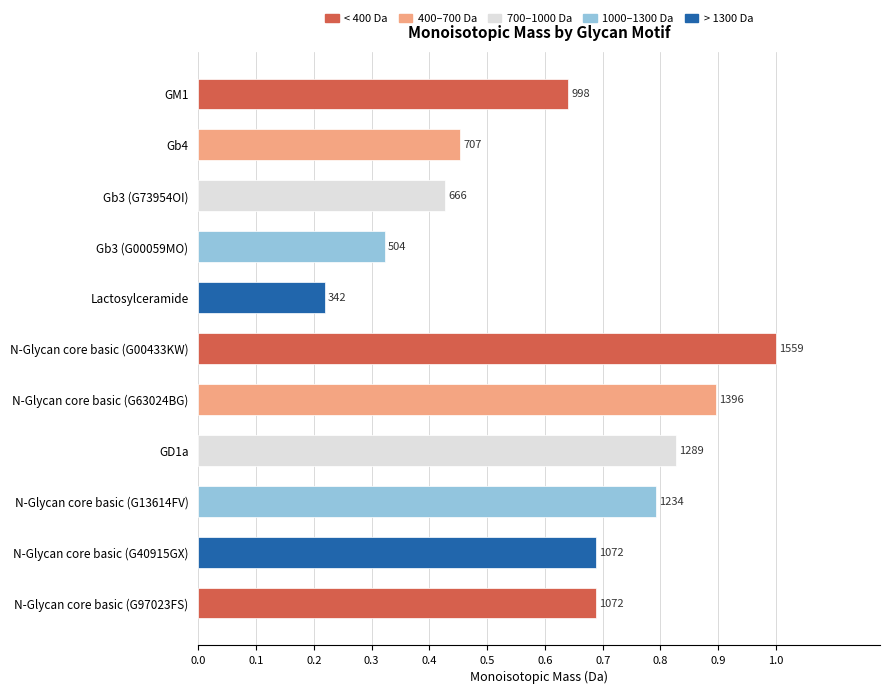

Does the chart contain any negative values?

No